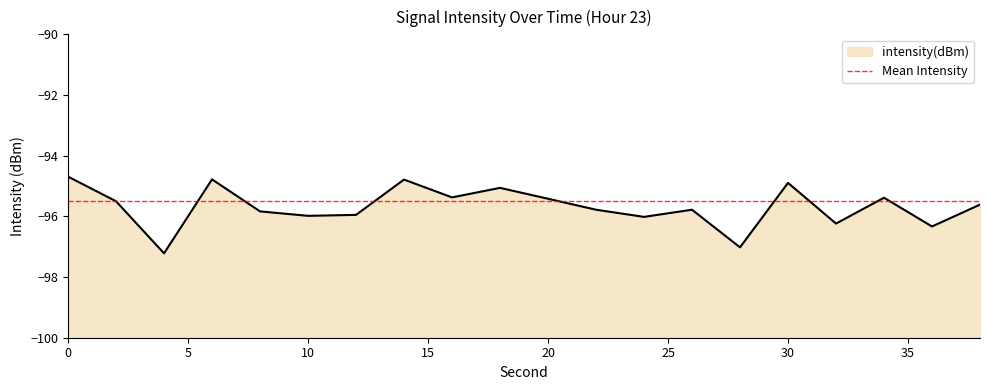

What is the sum of all values?

-1913.7